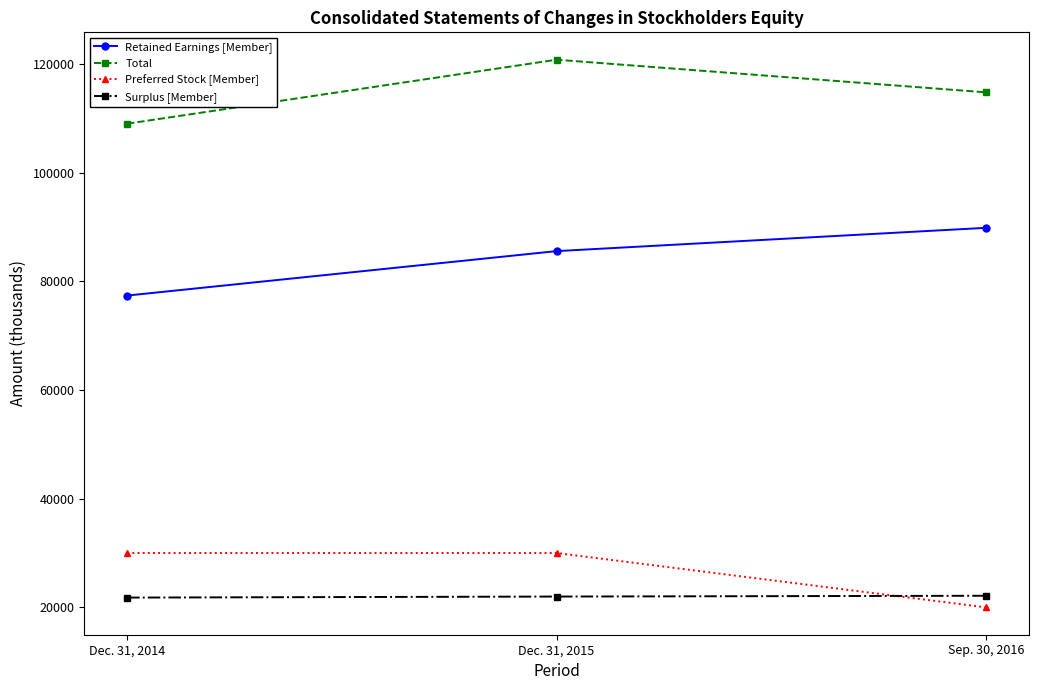

The value of Retained Earnings [Member] at Dec. 31, 2015 is 59112. True or false?

False